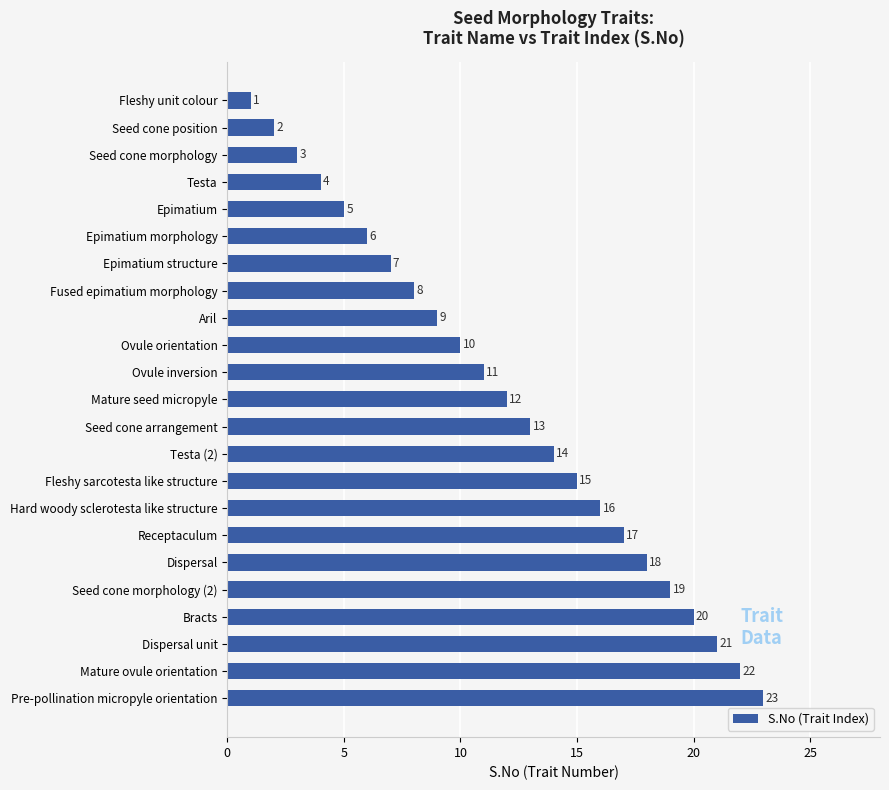

Where is the data nearest to the value 12?

Mature seed micropyle